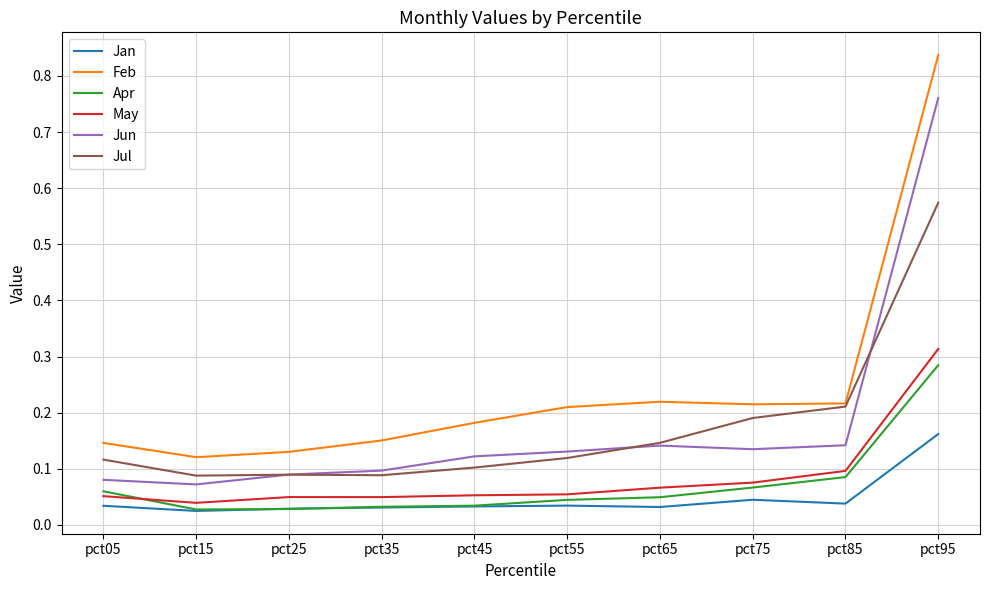

True or false: May and Jun intersect in this chart.

False